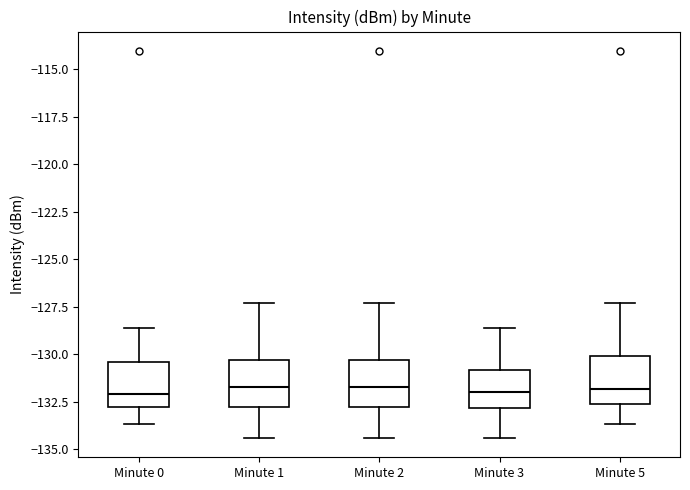

Reading left to right, transcribe this box plot: for each box, give where its median line is, the range the box spans, and where its two whiskers end, as read against the y-axis. The values are not printed on the chart, so give them approximately, as read against the axis.

Minute 0: median -132.0, box -133.0 to -130.5, whiskers -133.5 to -128.5
Minute 1: median -131.5, box -133.0 to -130.5, whiskers -134.5 to -127.5
Minute 2: median -131.5, box -133.0 to -130.5, whiskers -134.5 to -127.5
Minute 3: median -132.0, box -133.0 to -131.0, whiskers -134.5 to -128.5
Minute 5: median -132.0, box -132.5 to -130.0, whiskers -133.5 to -127.5